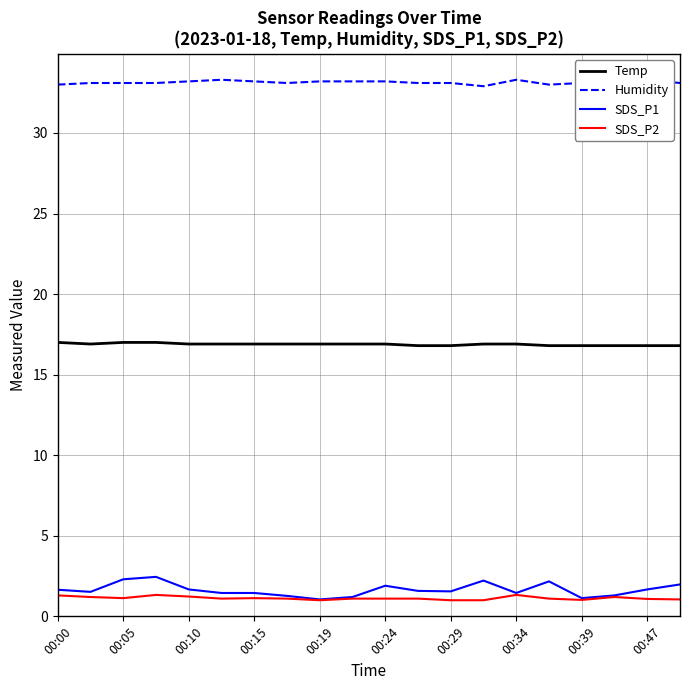

True or false: Temp has a value of 27.6 at 00:00.

False